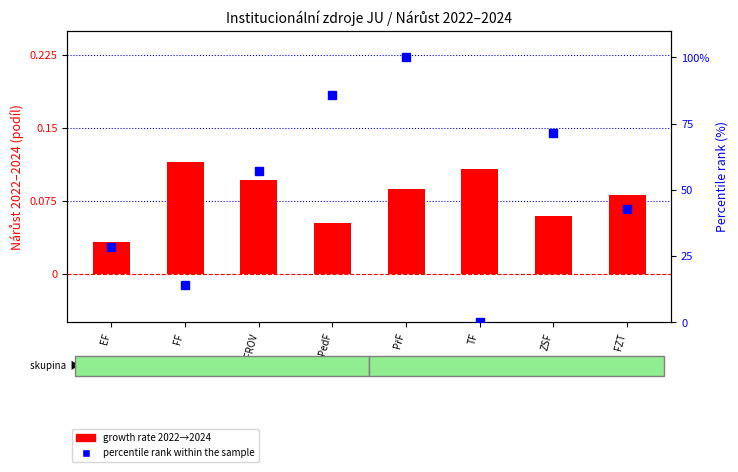

At which label does percentile rank within the sample reach its peak?

PřF